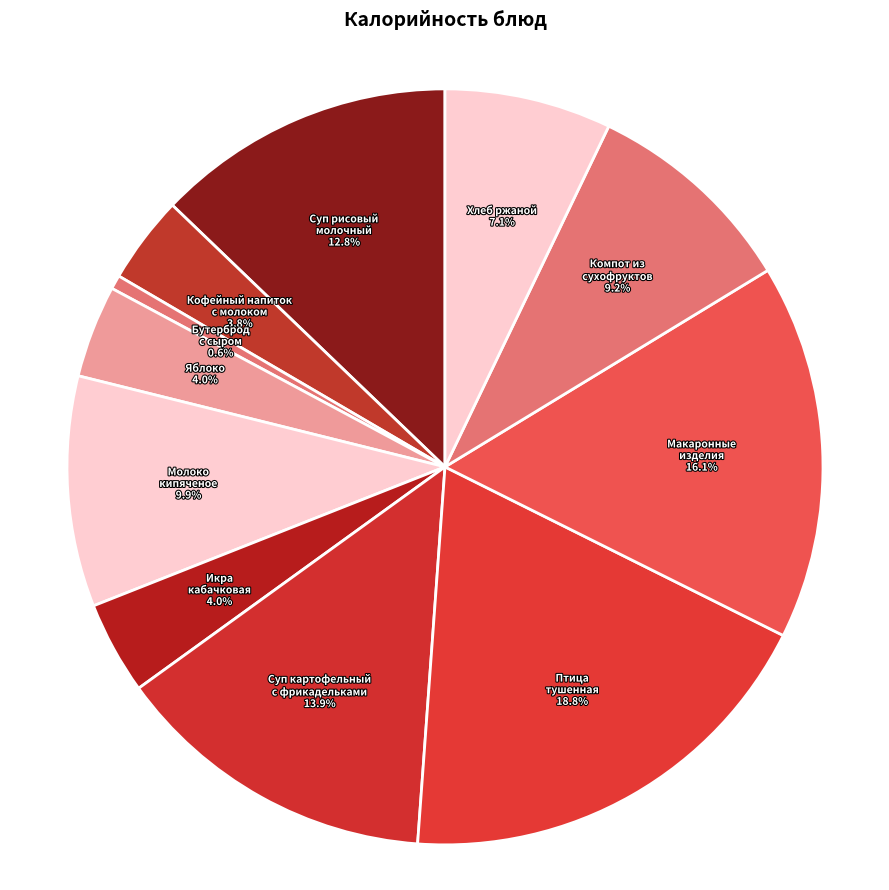

Which category has the biggest portion of the pie?

Птица тушенная